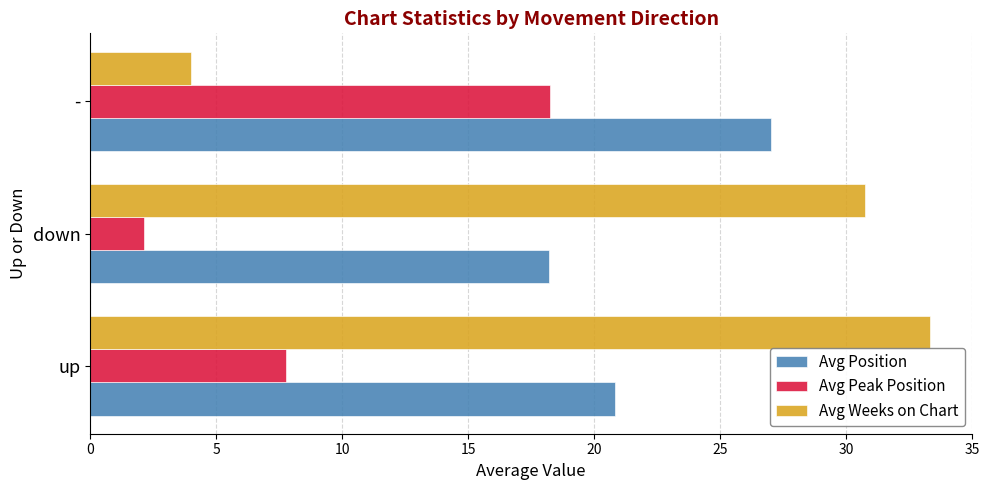

What are all the series names shown in the legend?

Avg Position, Avg Peak Position, Avg Weeks on Chart